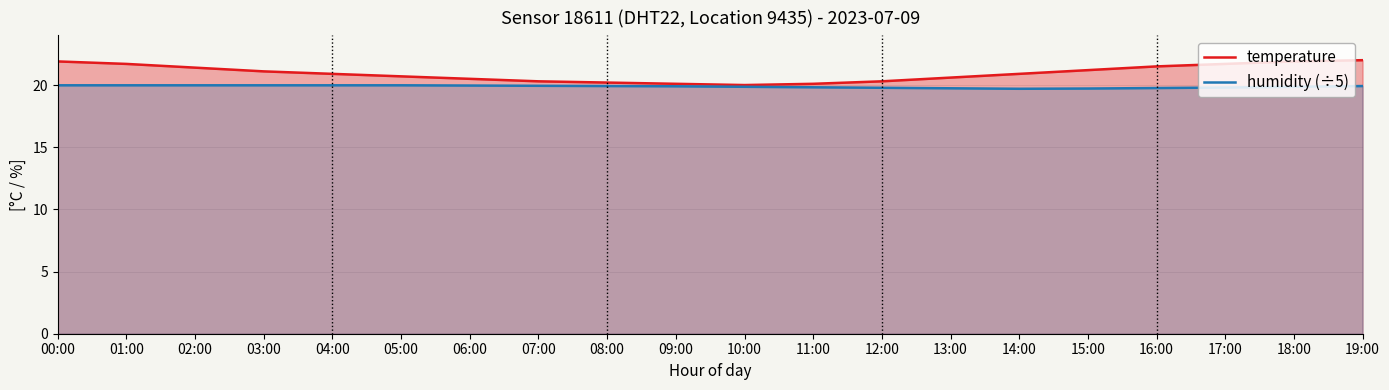

Which series has the largest range (max minus min)?

temperature